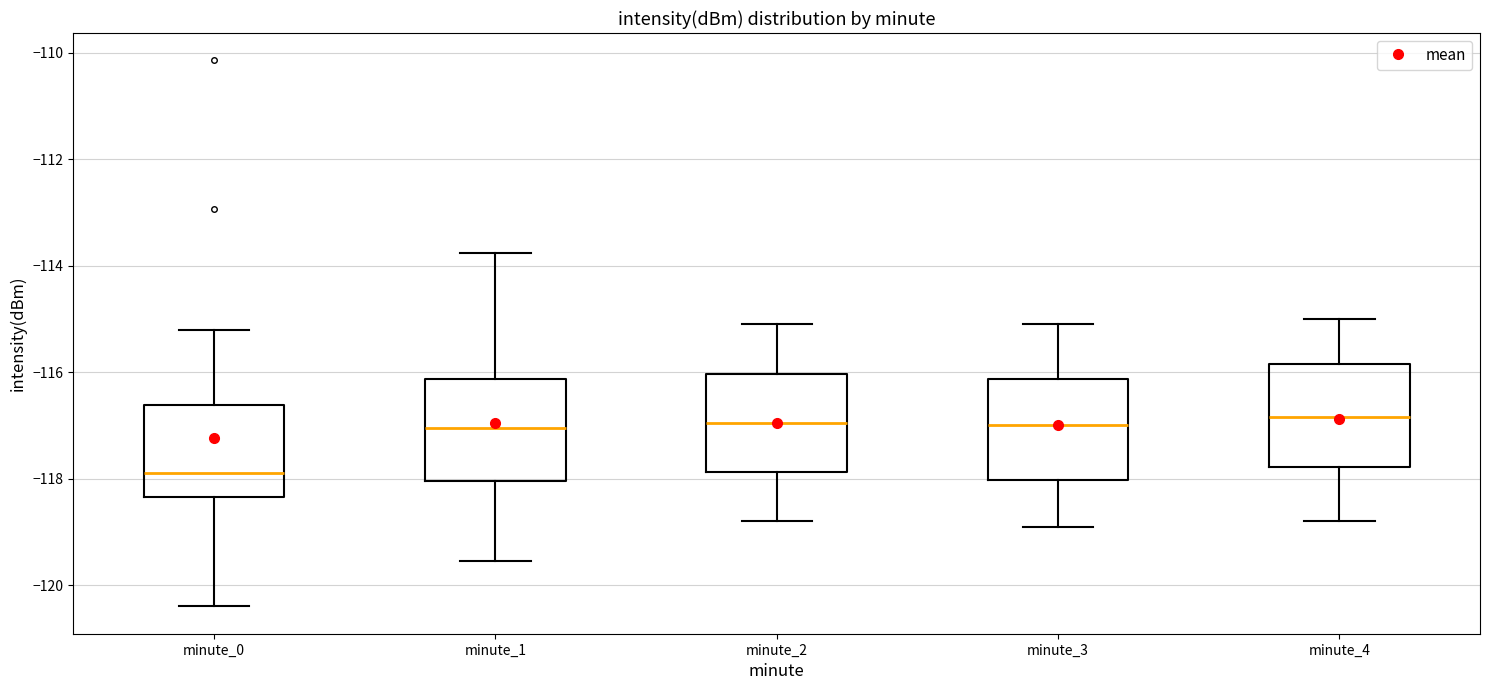

Reading left to right, read every box against the y-axis: the position of its median line, the range the box covers, and the ends of its whiskers. The values are not printed on the chart, so give them approximately, as read against the axis.

minute_0: median -117.8, box -118.4 to -116.6, whiskers -120.4 to -115.2
minute_1: median -117.0, box -118.0 to -116.2, whiskers -119.6 to -113.8
minute_2: median -117.0, box -117.8 to -116.0, whiskers -118.8 to -115.0
minute_3: median -117.0, box -118.0 to -116.2, whiskers -118.8 to -115.0
minute_4: median -116.8, box -117.8 to -115.8, whiskers -118.8 to -115.0